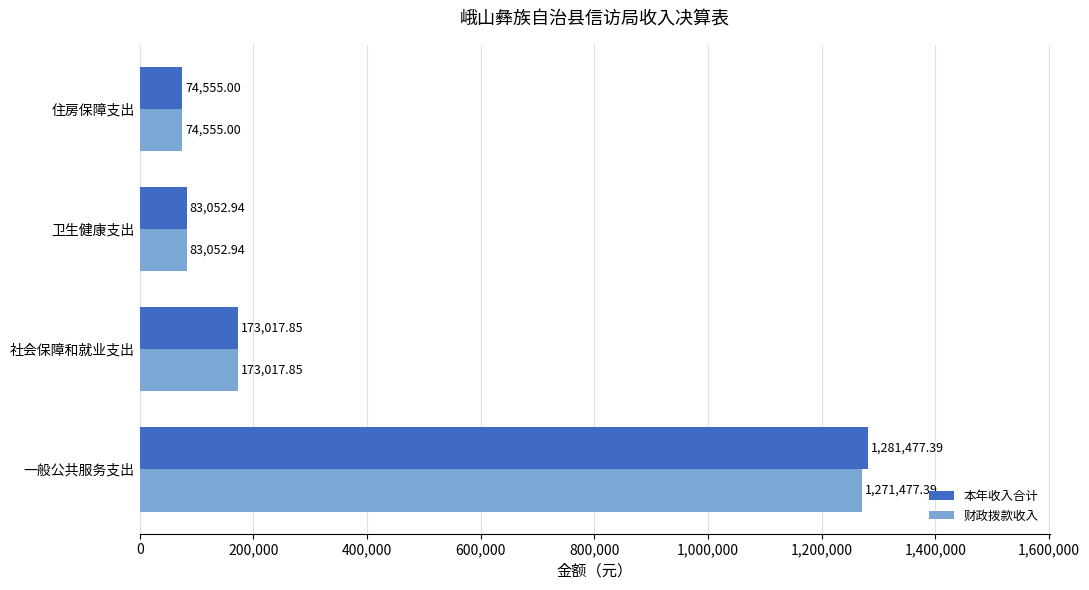

Which series has the widest spread of values?

本年收入合计